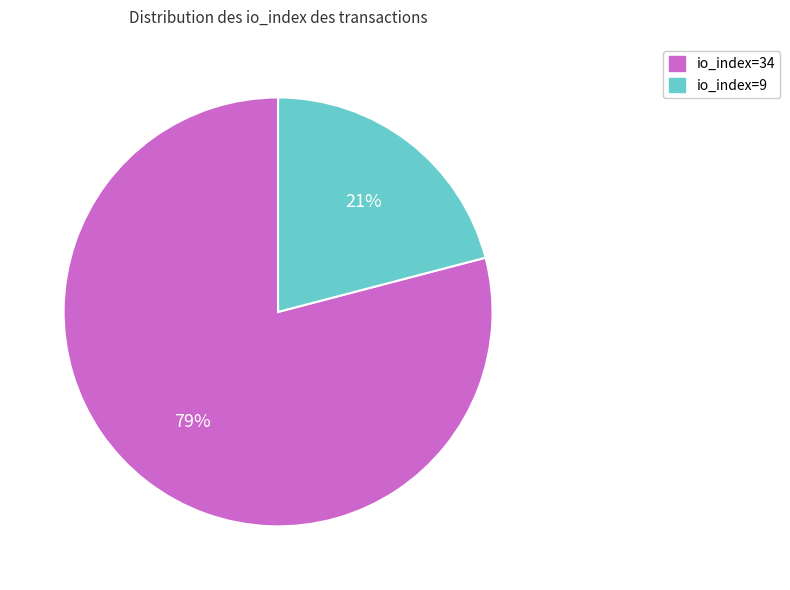

Which slice is the largest?

io_index=34